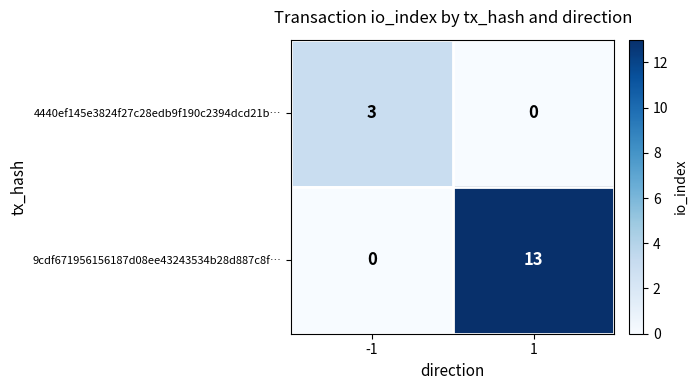

The 9cdf671956156187d08ee43243534b28d887c8f… series shows 13 at 1. True or false?

True